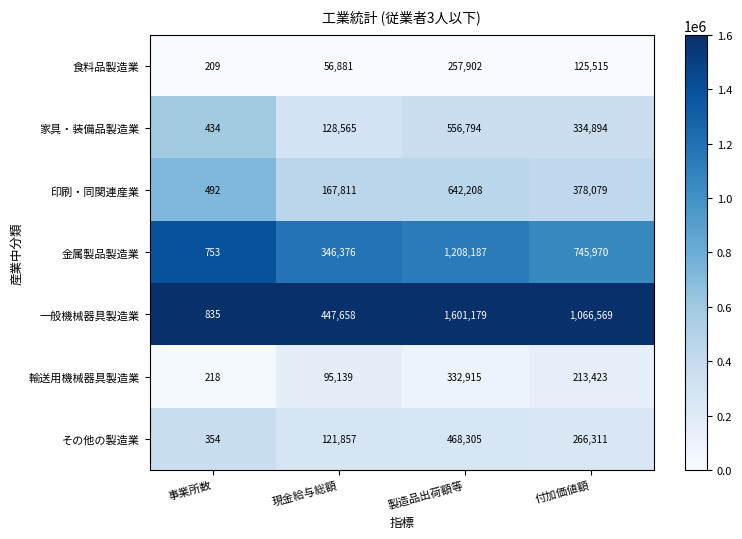

What is the difference between the 印刷・同関連産業 values at 製造品出荷額等 and 事業所数?

641716